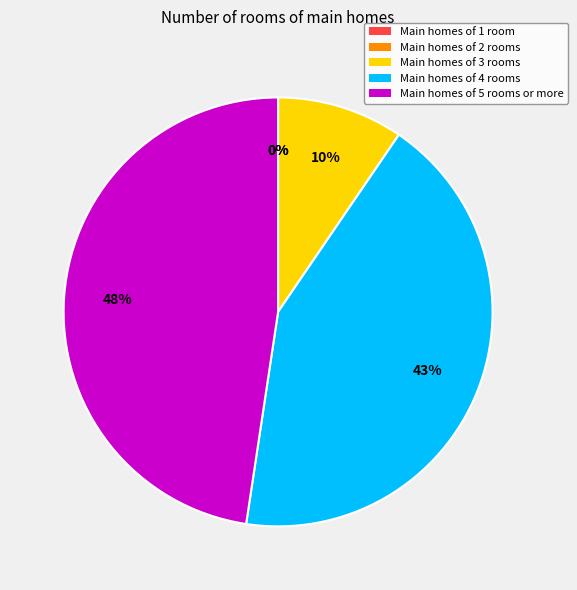

How many segments does this pie chart have?

5